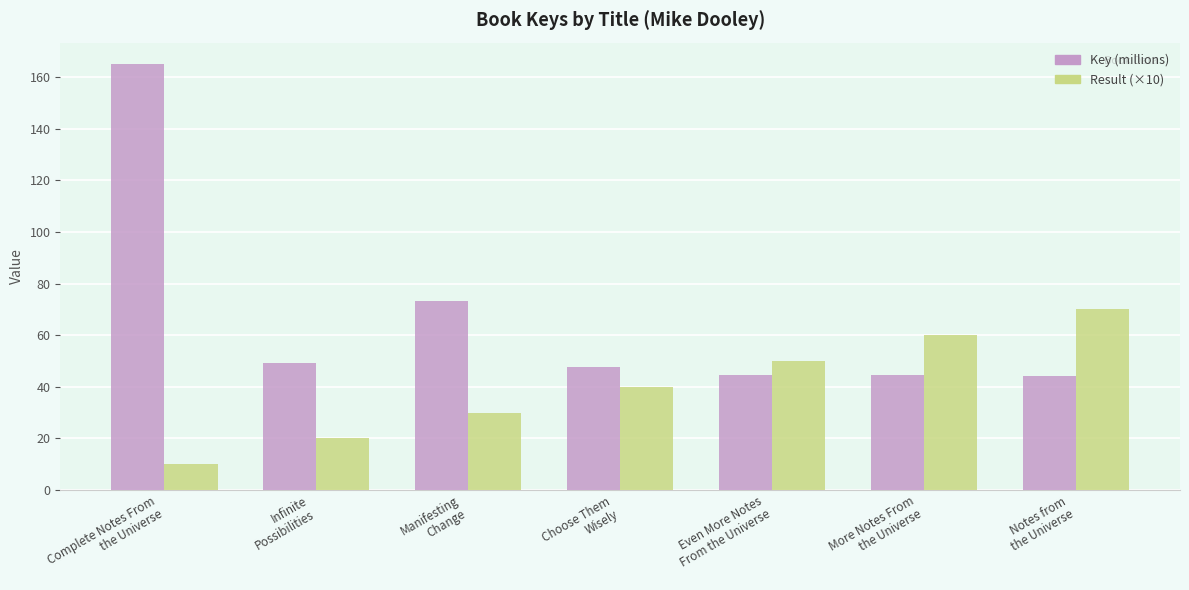

Which category has the highest value in the Result (×10) series?

Notes from
the Universe